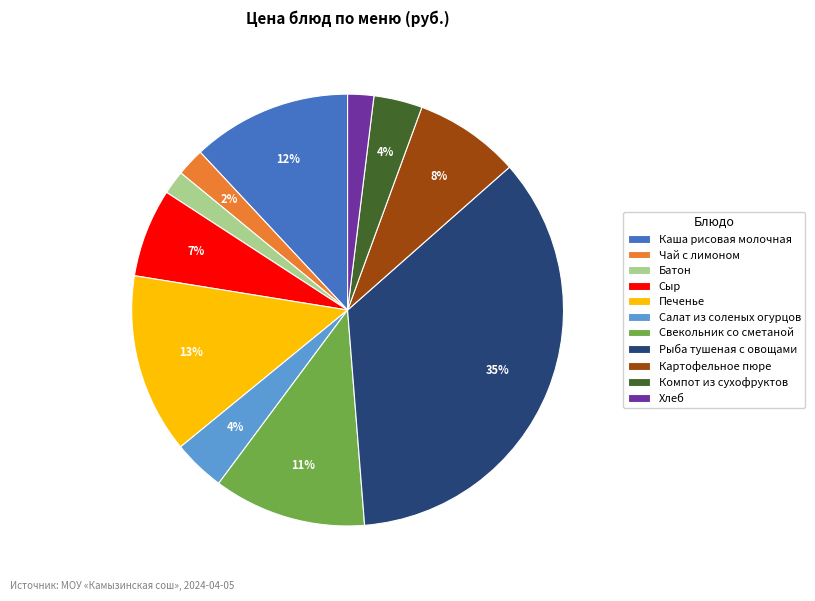

Which slice is the largest?

Рыба тушеная с овощами